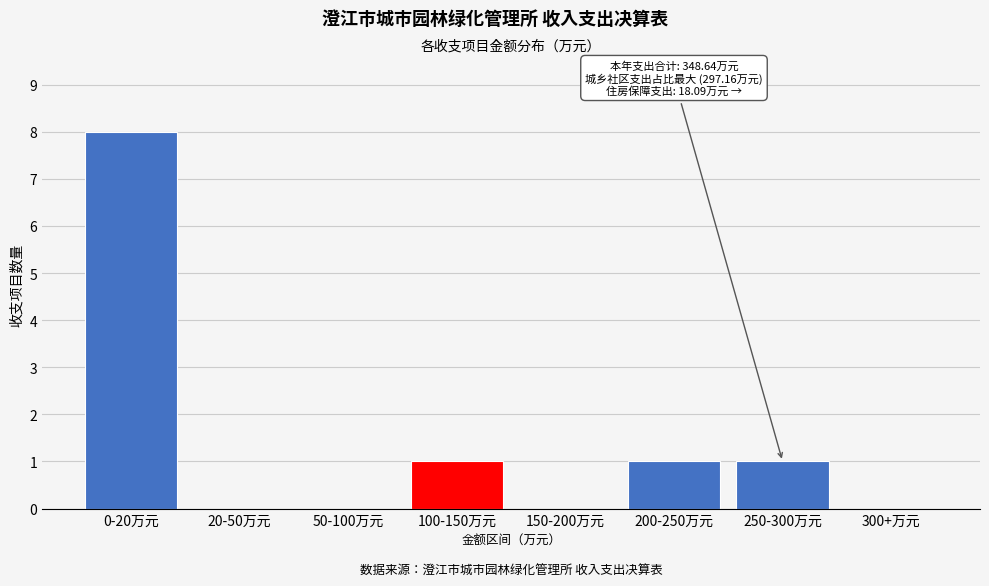

Reading right to left, transcribe all the data shown in this chart.

300+万元=0	250-300万元=1	200-250万元=1	150-200万元=0	100-150万元=1	50-100万元=0	20-50万元=0	0-20万元=8